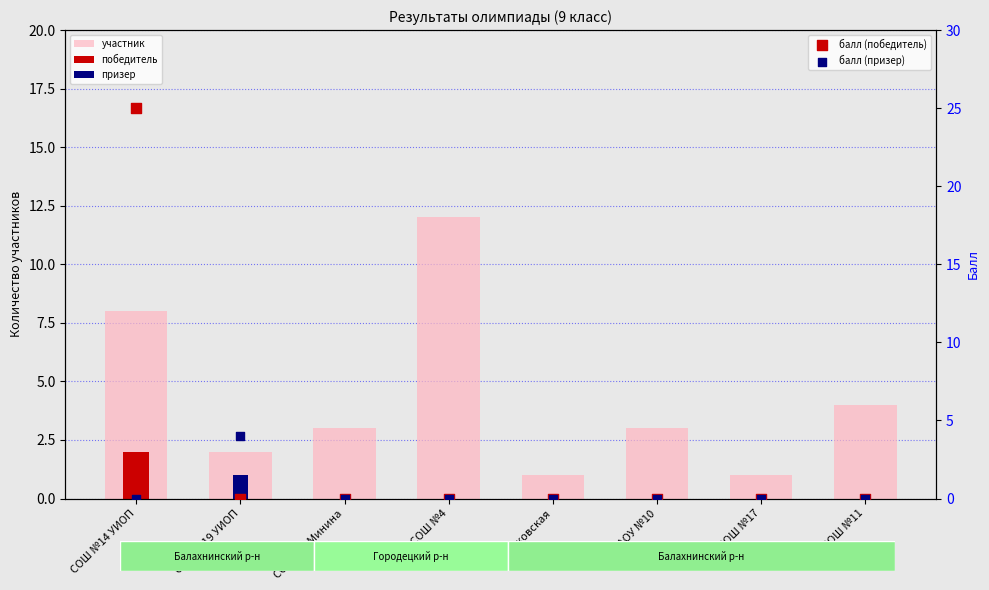

Which series has the largest Y range (max minus min)?

балл (победитель)